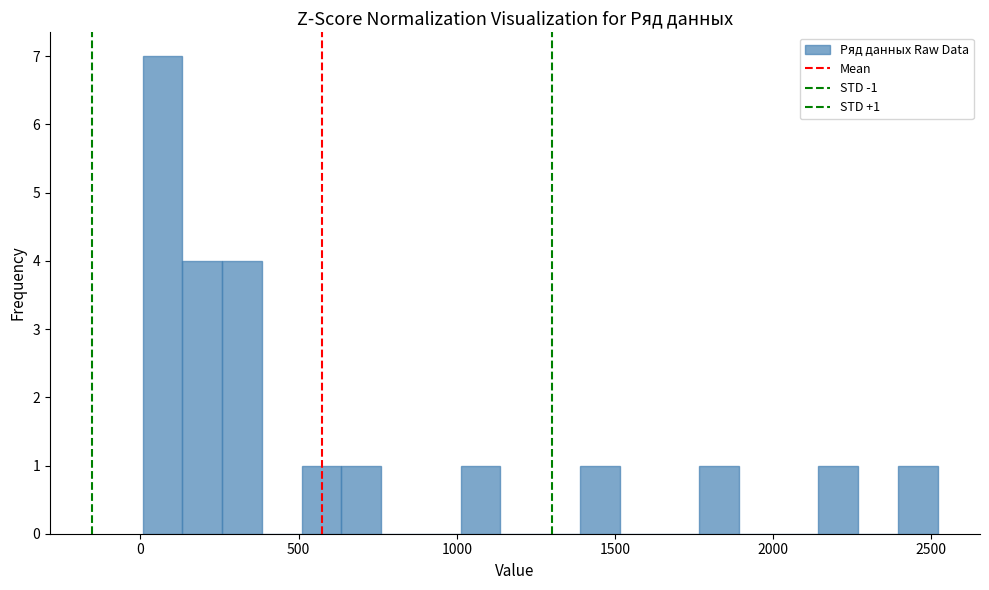

Read against the x-axis, roughly where is the centre of the tallest bar?

50